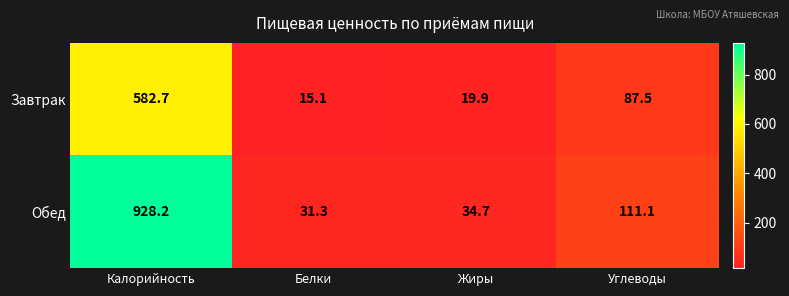

Reading right to left, transcribe all the data shown in this chart.

Завтрак: 87.5	19.9	15.1	582.7
Обед: 111.1	34.7	31.3	928.2